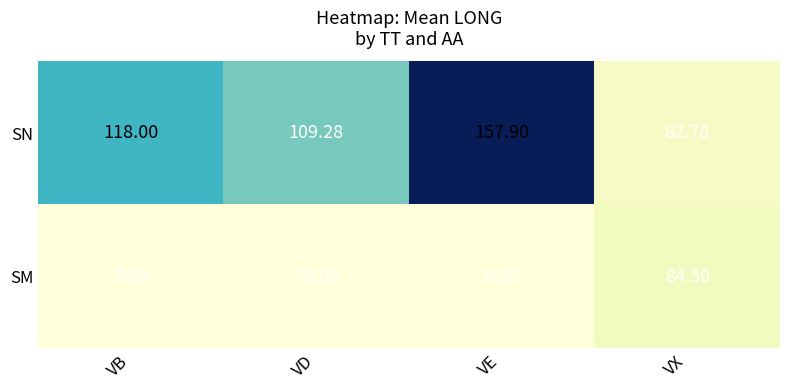

At which category is the sum across all series the highest?

VD